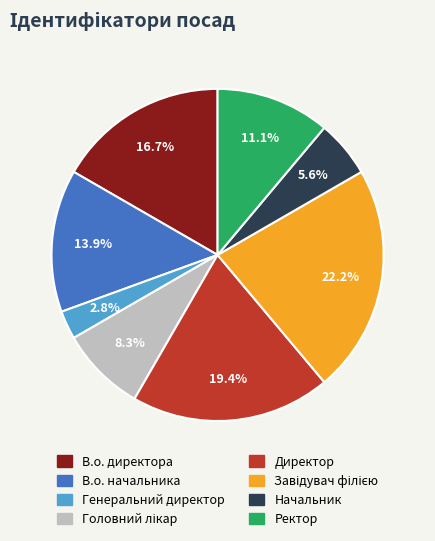

Combined, do Ректор and В.о. директора account for over 50%?

No